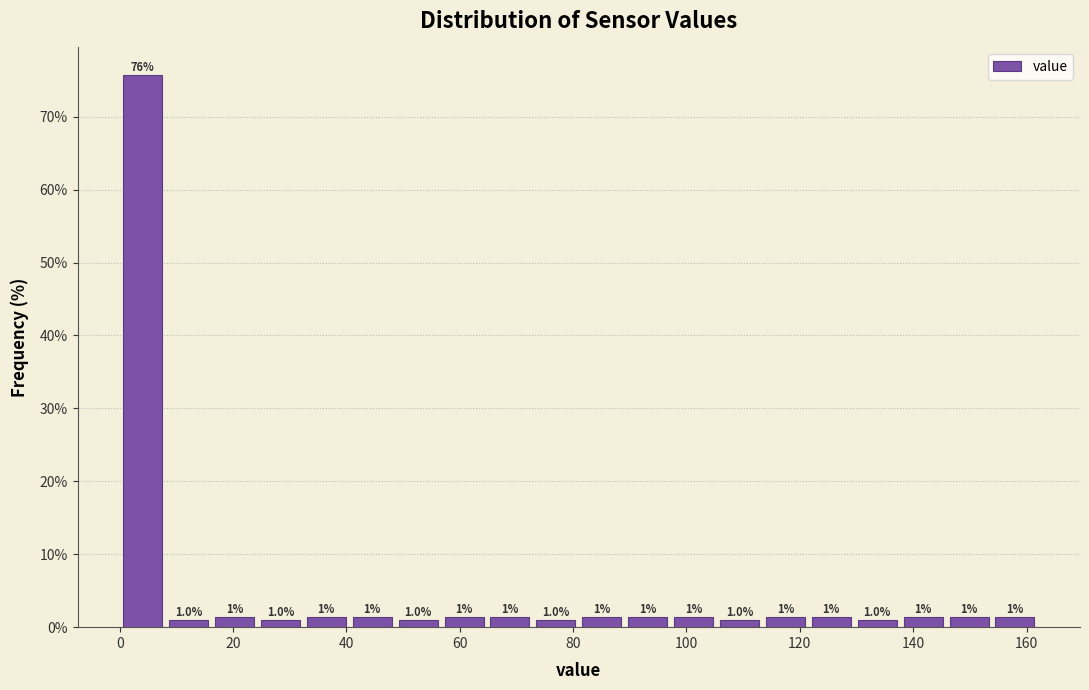

Over which range of the x-axis is the bar tallest?

0 to 8